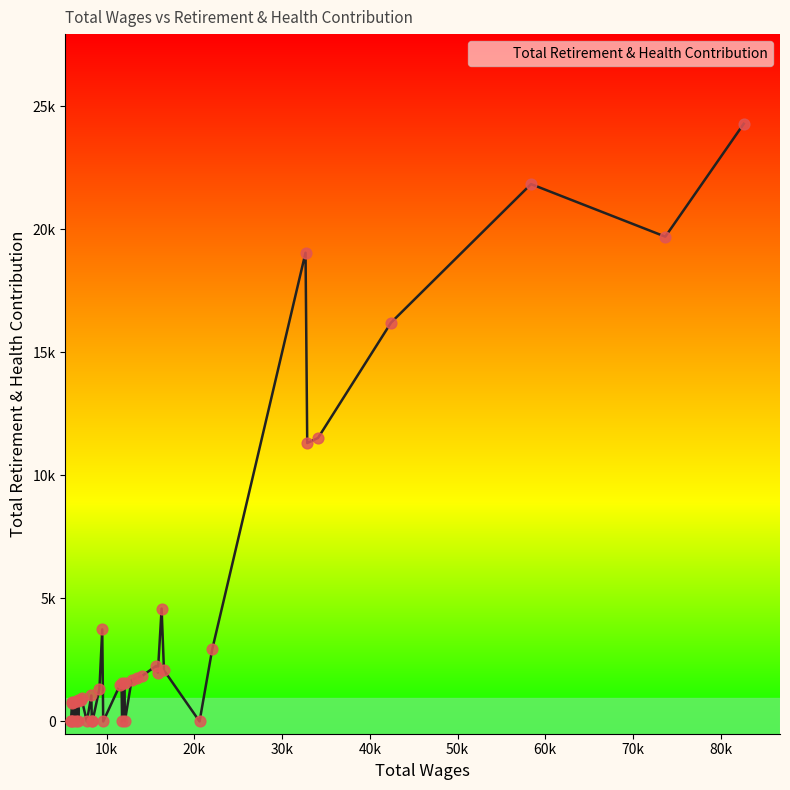

Is this an area chart (filled region under the line)?

Yes